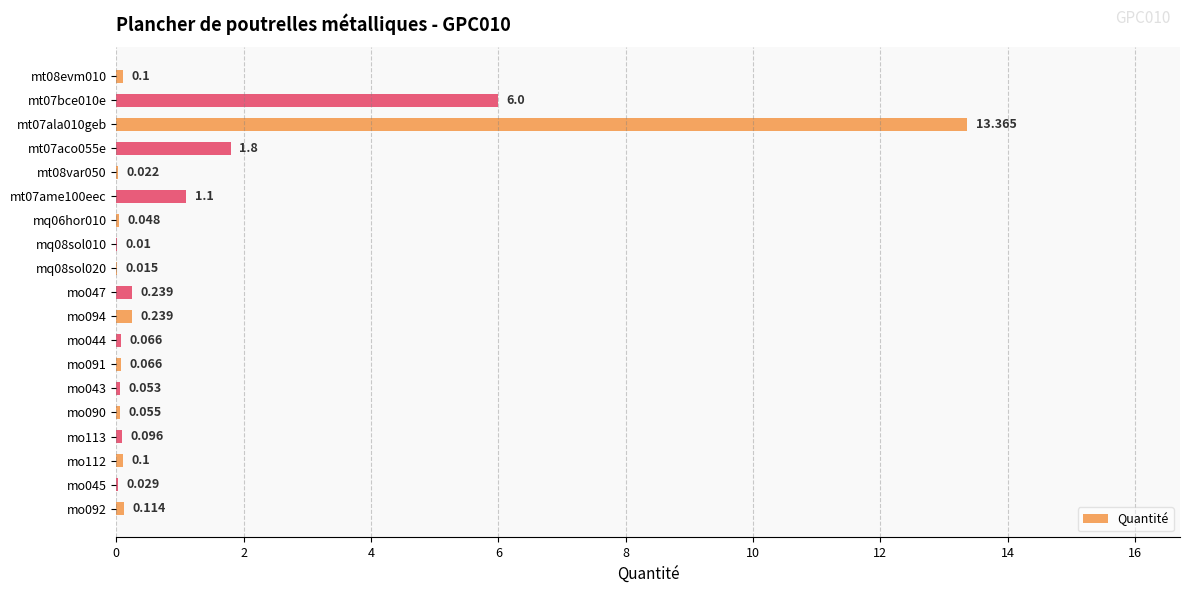

How many series are shown in this chart?

1